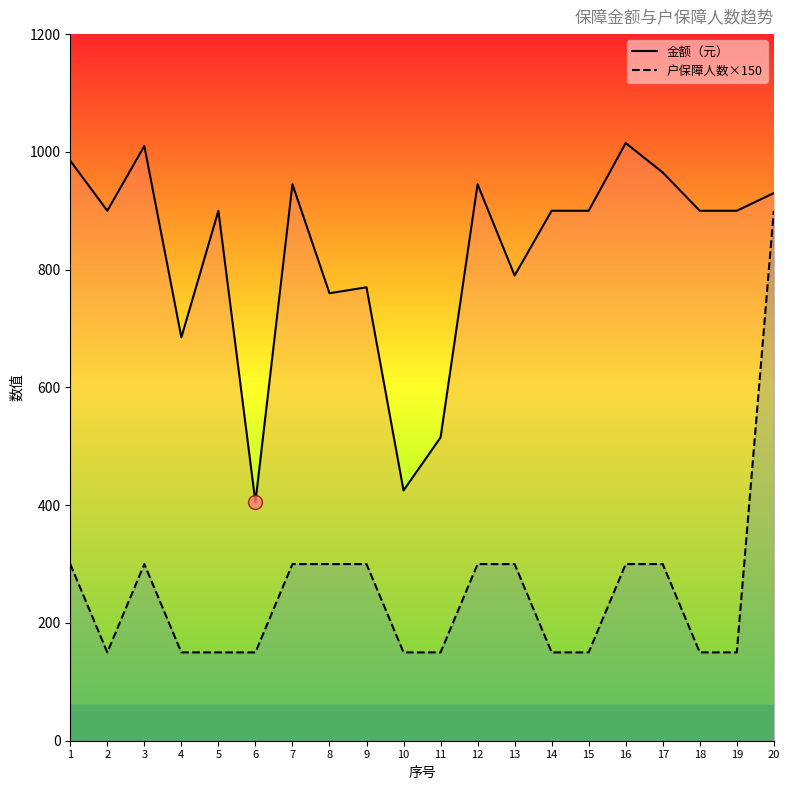

At which label is 金额（元） closest to 710?

4